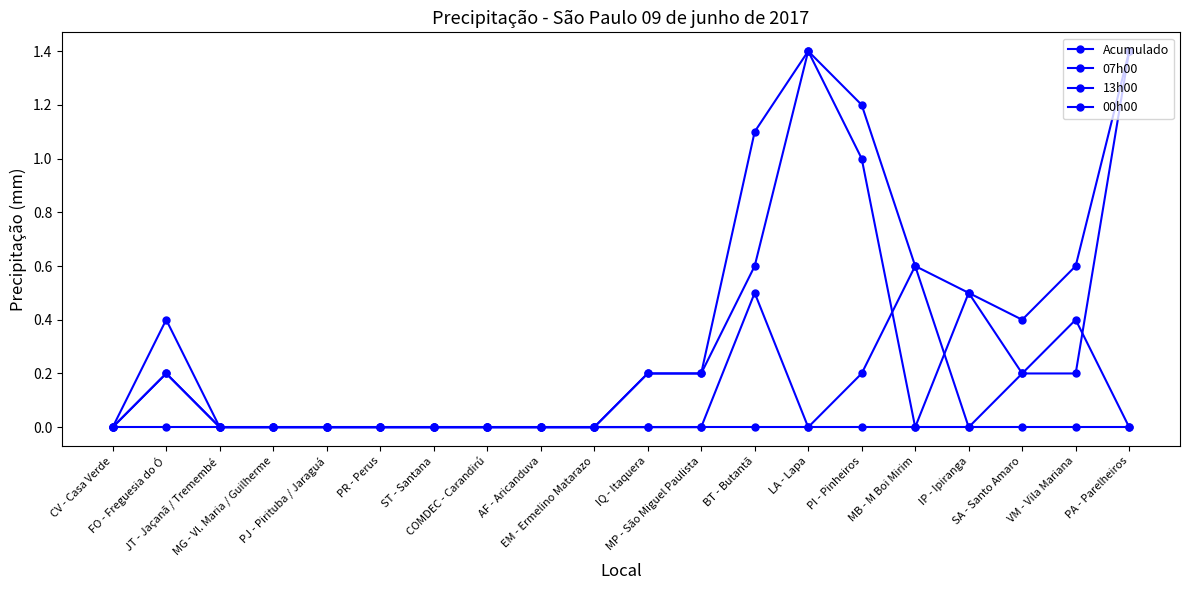

True or false: 07h00 has a value of 0.6 at BT - Butantã.

True